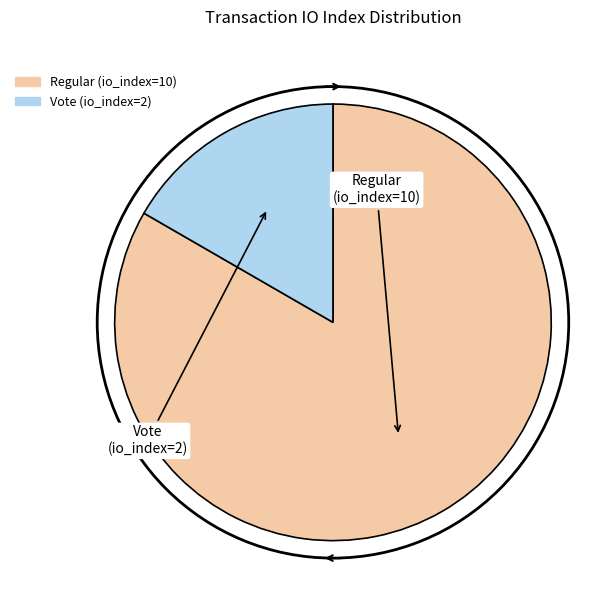

The Vote (io_index=2) slice represents 3% of the pie. True or false?

False